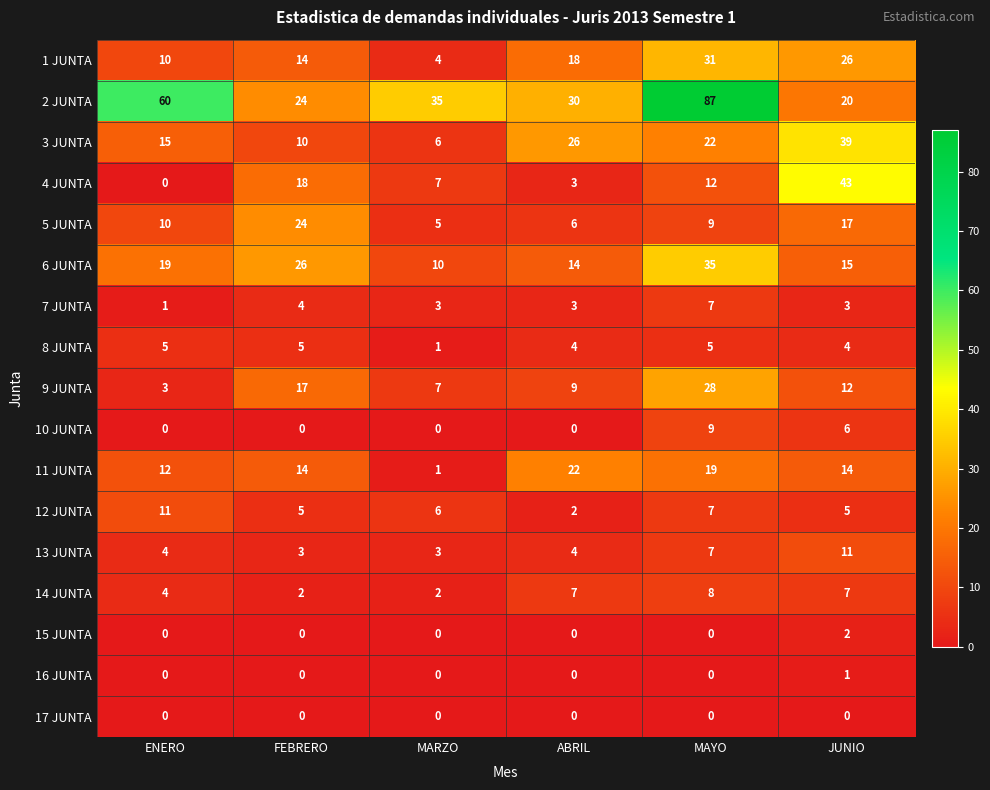

What is the total value across all series at ENERO?

154